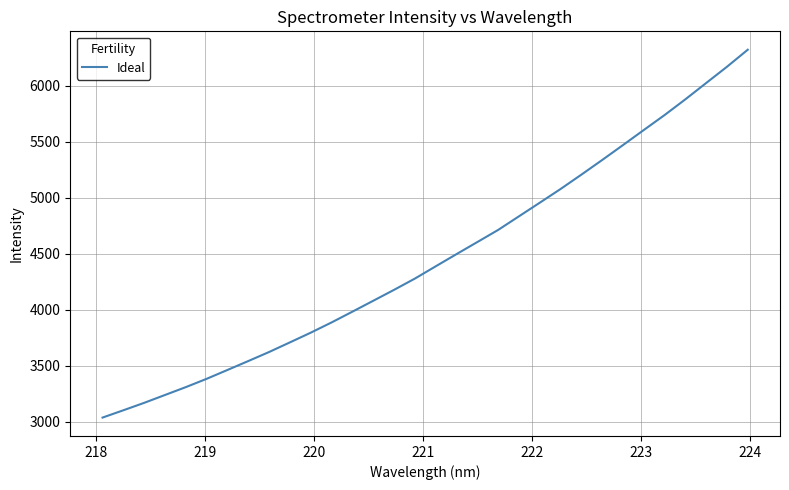

What is the smallest value displayed?

3035.2